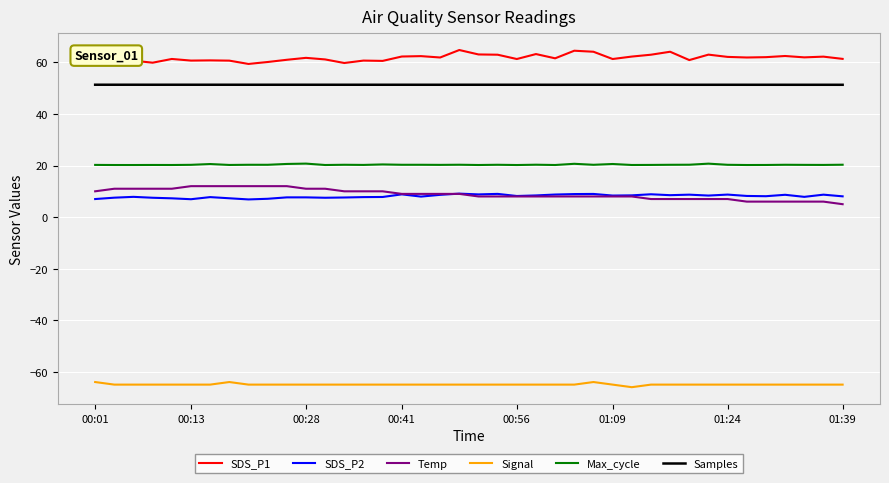

Which series has the largest total across all categories?

SDS_P1